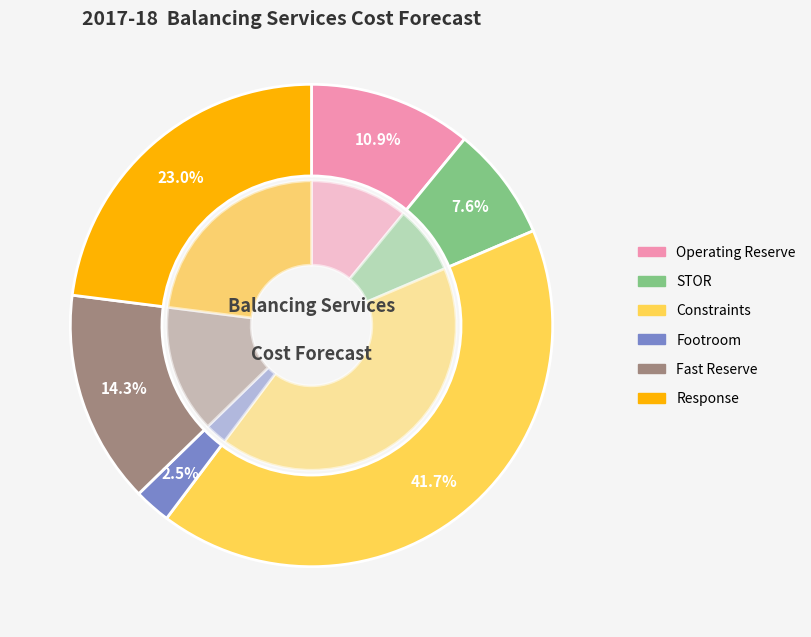

Which has a higher value, Operating Reserve or Fast Reserve?

Fast Reserve